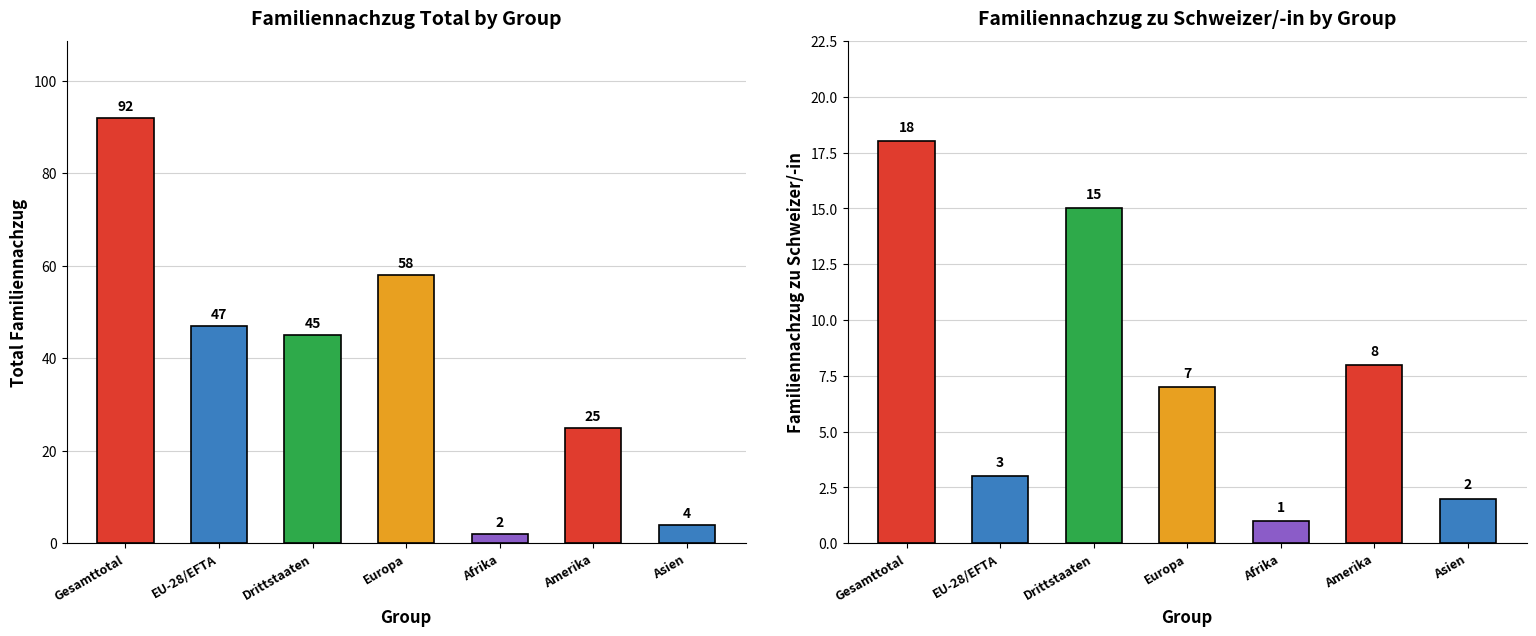

How many values in the Total Familiennachzug series are below 45?

3